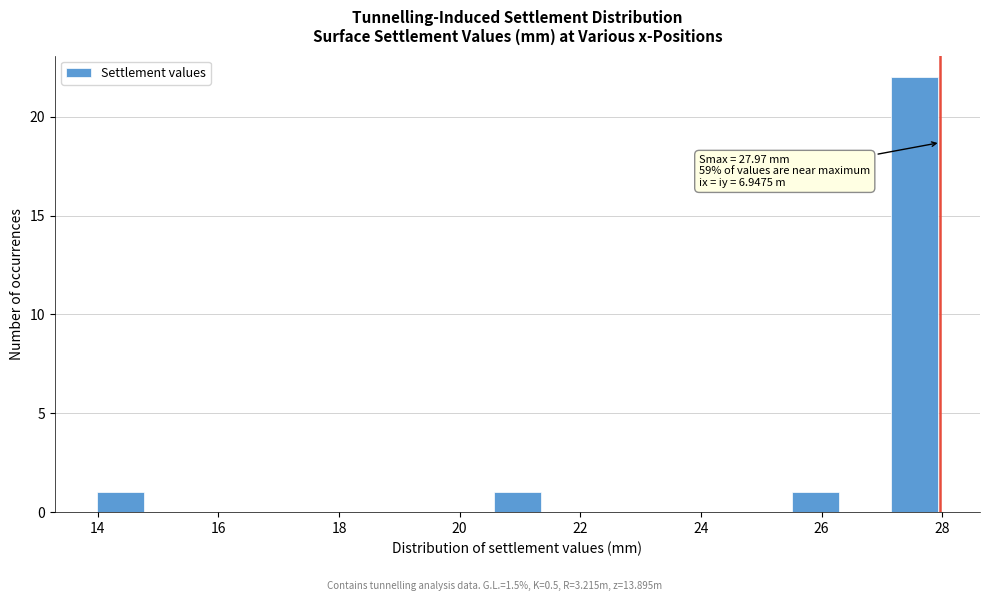

Which range on the x-axis has the tallest bar?

27.2 to 28.0